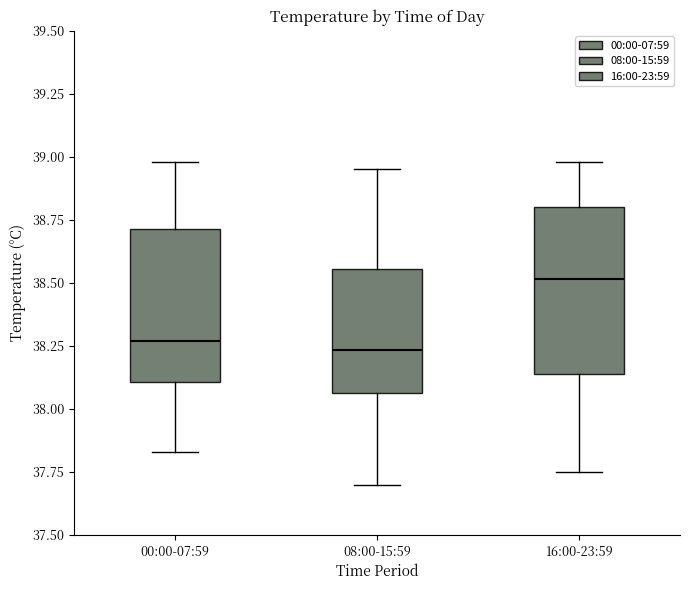

Reading left to right, read every box against the y-axis: the position of its median line, the range the box covers, and the ends of its whiskers. The values are not printed on the chart, so give them approximately, as read against the axis.

00:00-07:59: median 38.25, box 38.10 to 38.70, whiskers 37.85 to 39.00
08:00-15:59: median 38.25, box 38.05 to 38.55, whiskers 37.70 to 38.95
16:00-23:59: median 38.50, box 38.15 to 38.80, whiskers 37.75 to 39.00